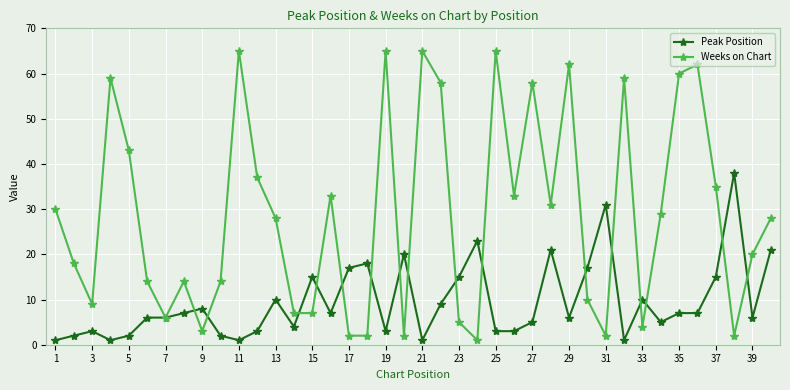

What is the value of the Weeks on Chart point at the 26th from the left?

33